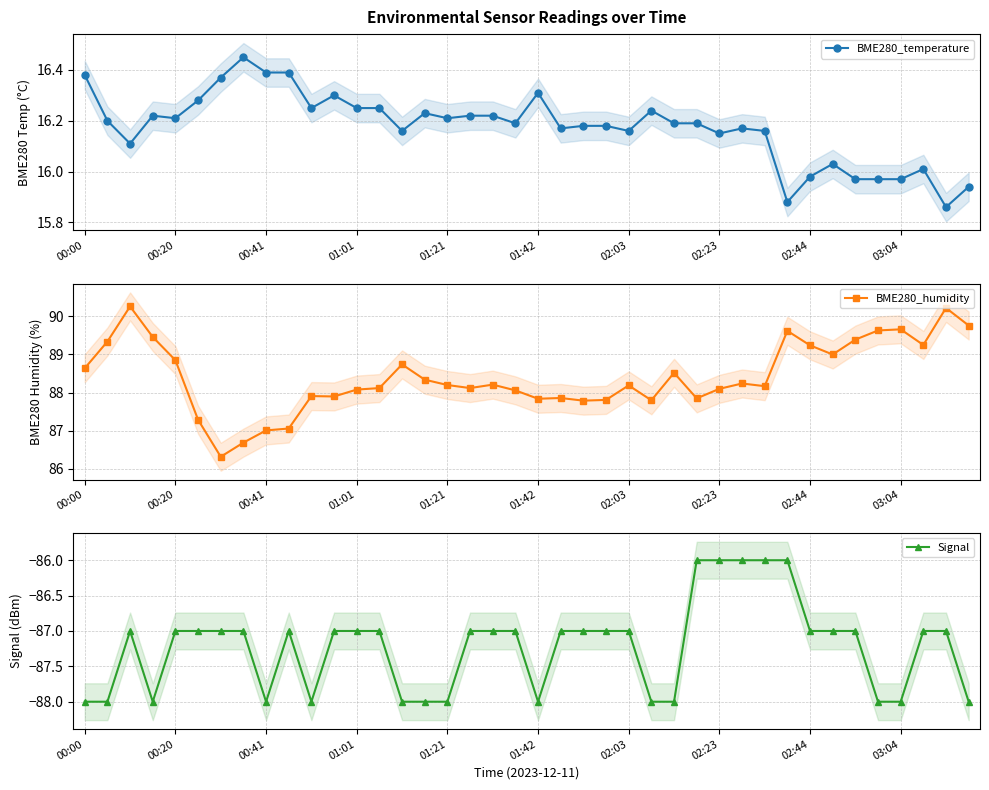

True or false: BME280_temperature has a value of 10.1 at 00:20.

False